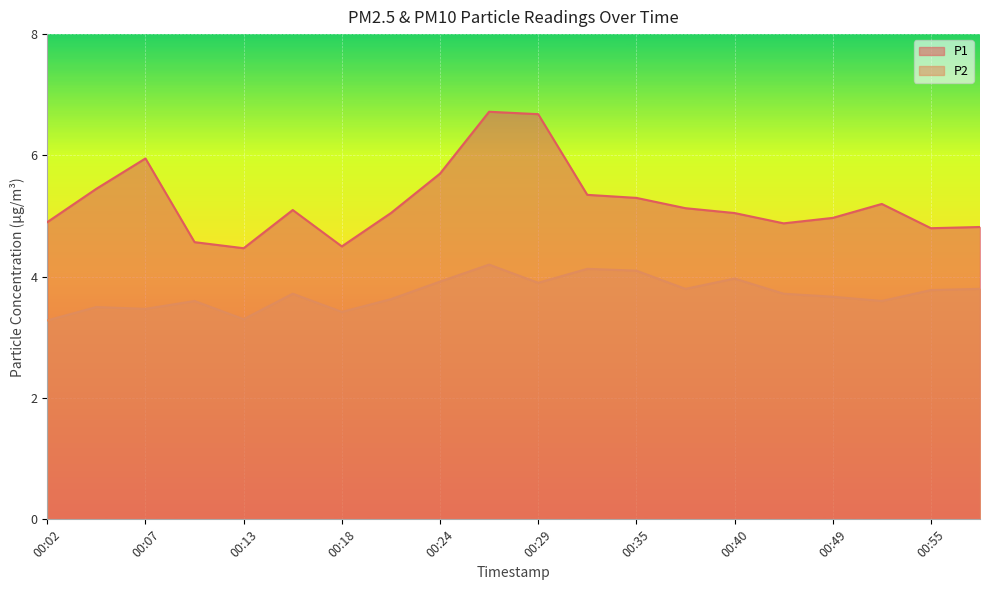

How many series are shown in this chart?

2